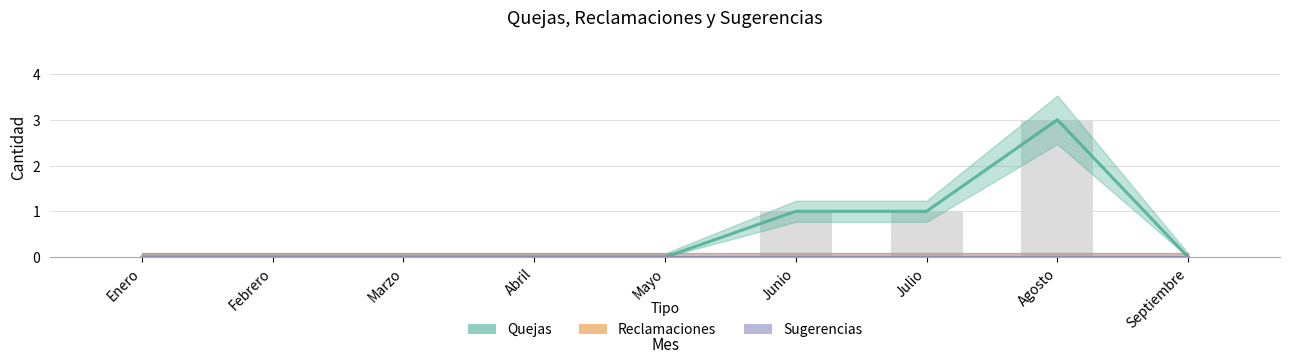

Reading left to right, extract all data points from this chart.

Quejas: 0	0	0	0	0	1	1	3	0
Reclamaciones: 0	0	0	0	0	0	0	0	0
Sugerencias: 0	0	0	0	0	0	0	0	0